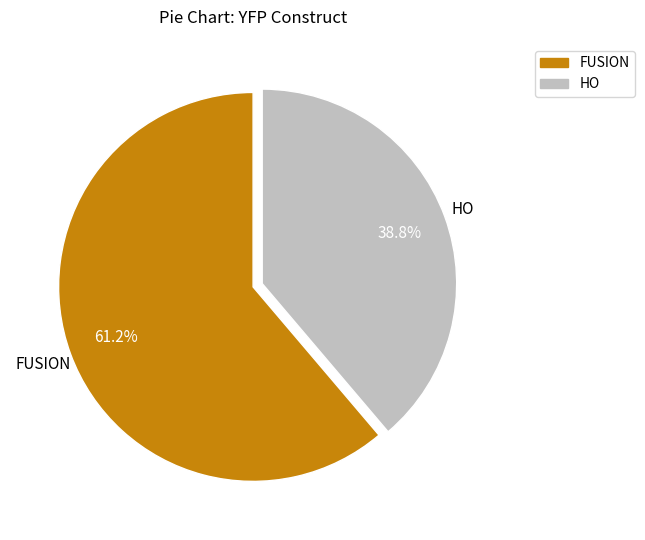

What is the ratio of the value at HO to the value at FUSION?

0.6